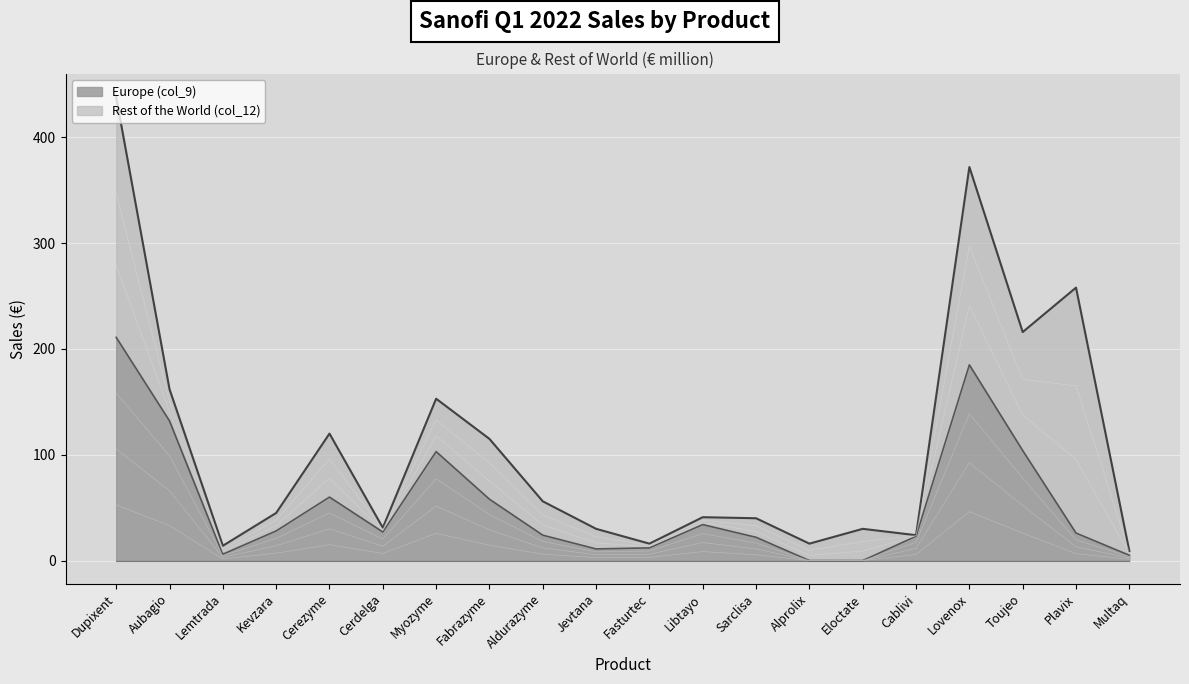

Rank the categories by value from highest to lowest.

Dupixent, Lovenox, Aubagio, Toujeo, Myozyme, Cerezyme, Fabrazyme, Libtayo, Kevzara, Cerdelga, Plavix, Aldurazyme, Cablivi, Sarclisa, Fasturtec, Jevtana, Lemtrada, Multaq, Alprolix, Eloctate